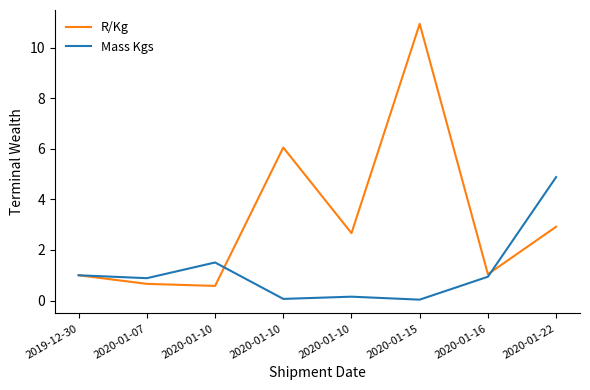

At which label does R/Kg reach its peak?

2020-01-15